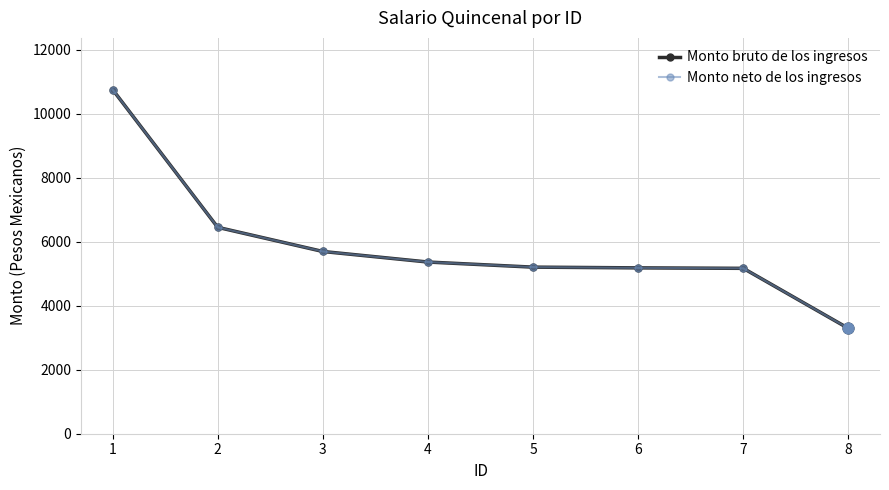

At how many categories does at least one series exceed 4529?

7